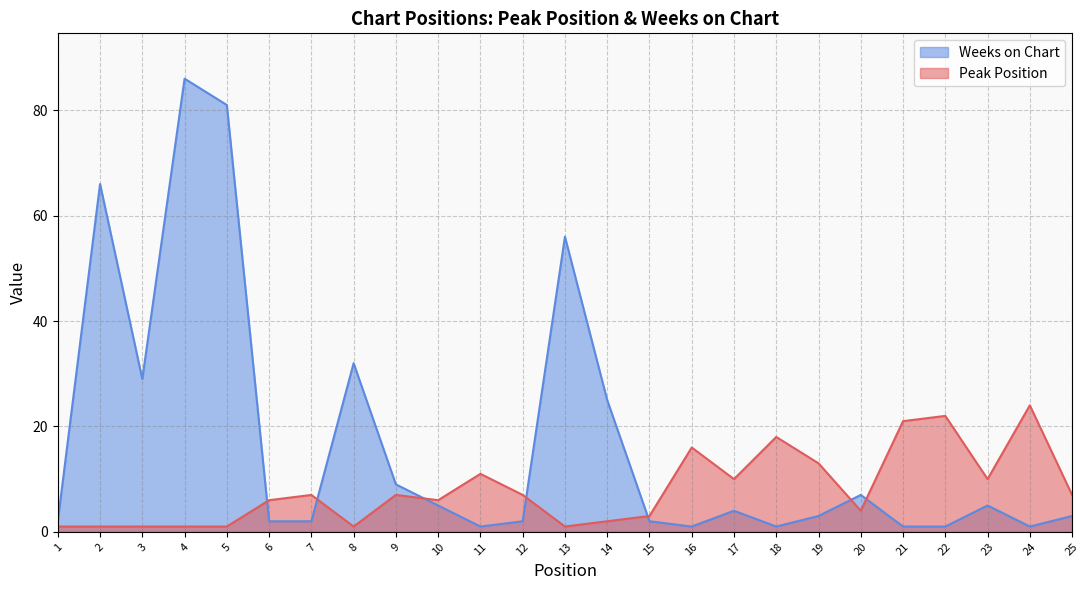

How many categories are shown in the chart?

25